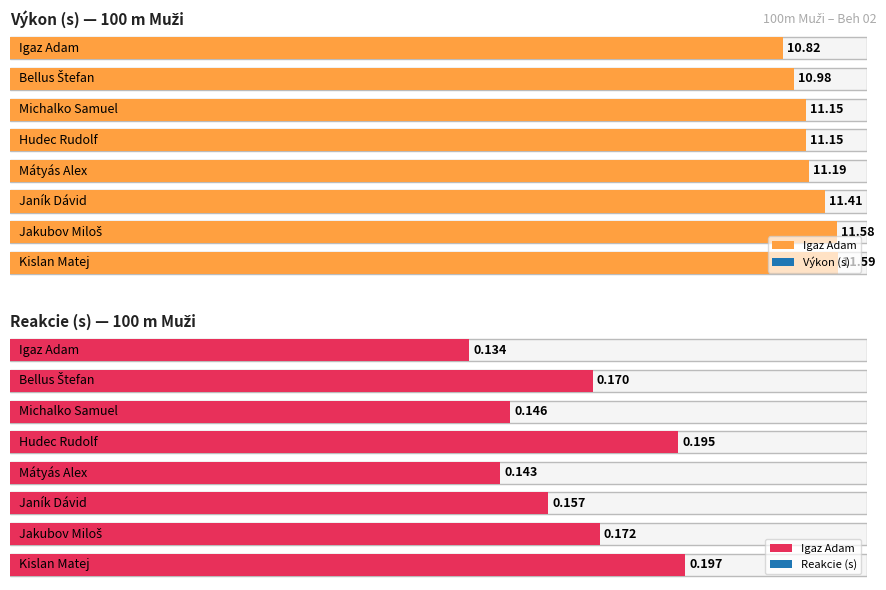

How many categories are shown in the chart?

8